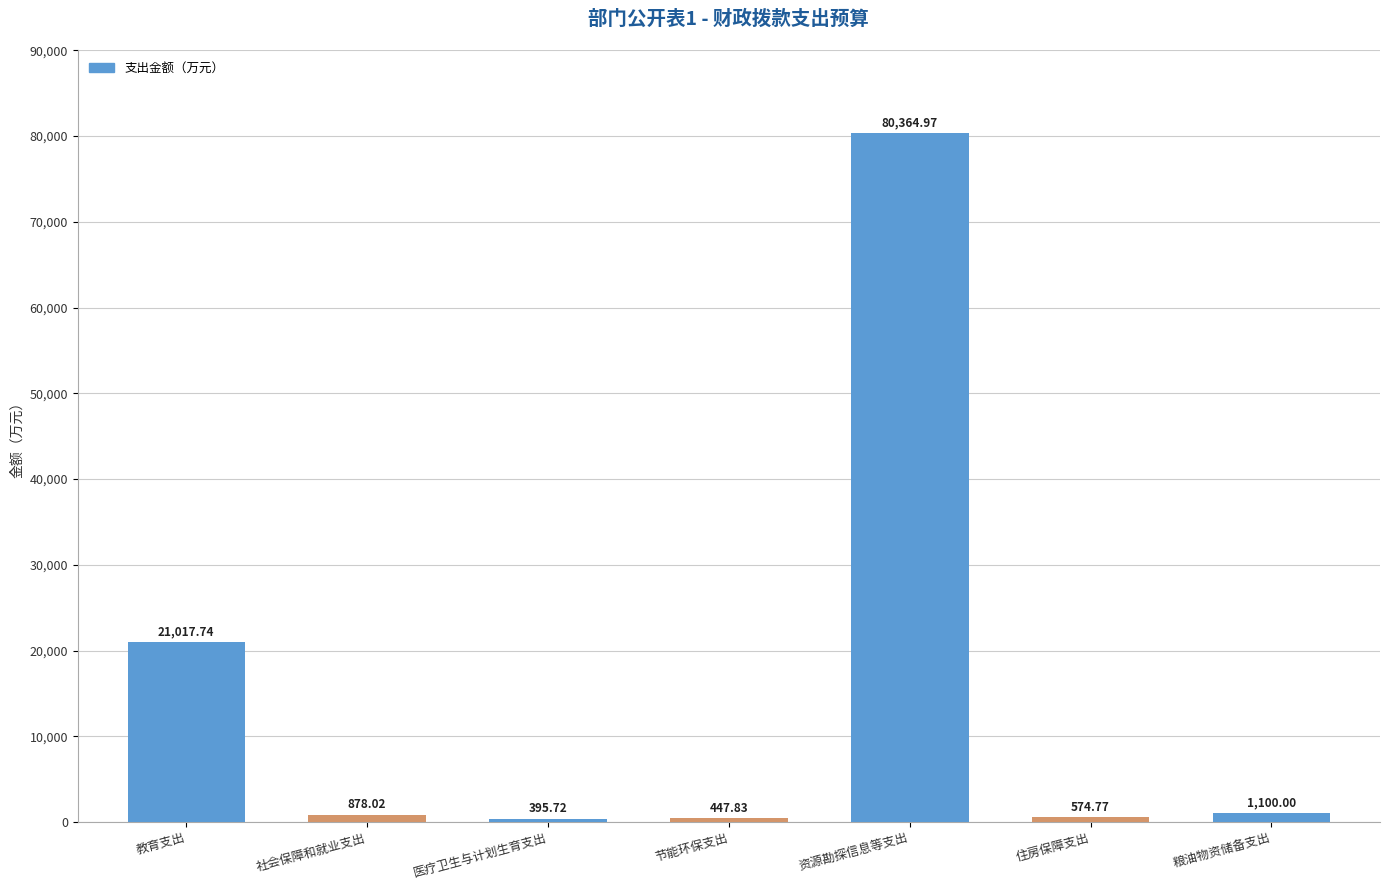

True or false: the data shows 21017.7 at 教育支出.

True